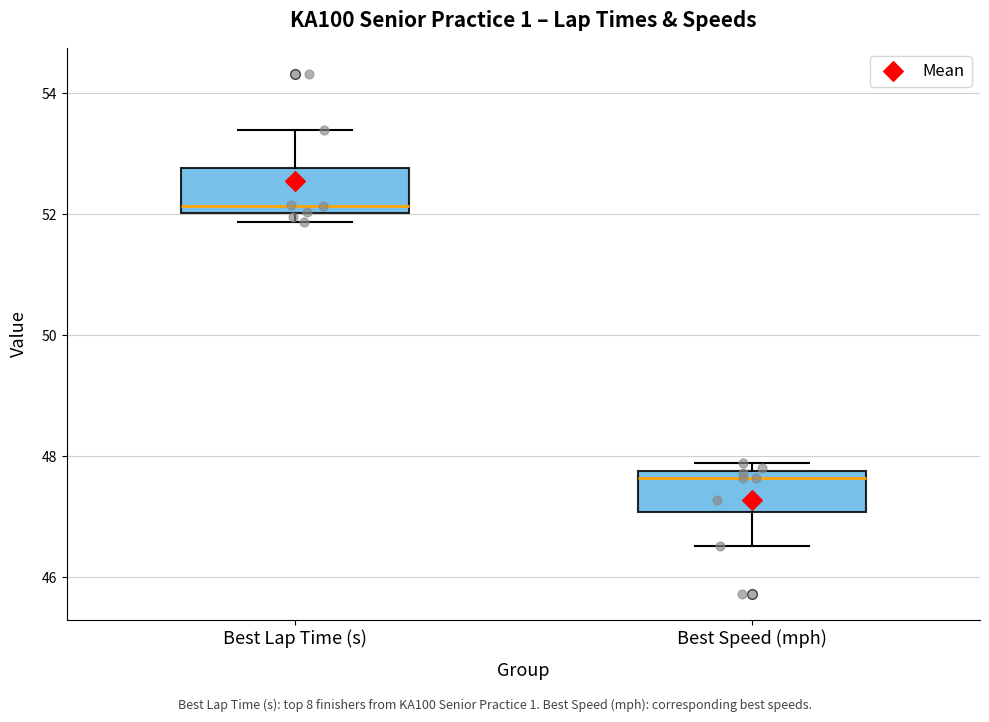

Where is the lower edge of the box for Best Lap Time (s) on the y-axis? The values are not printed on the chart, so give them approximately, as read against the axis.

52.0